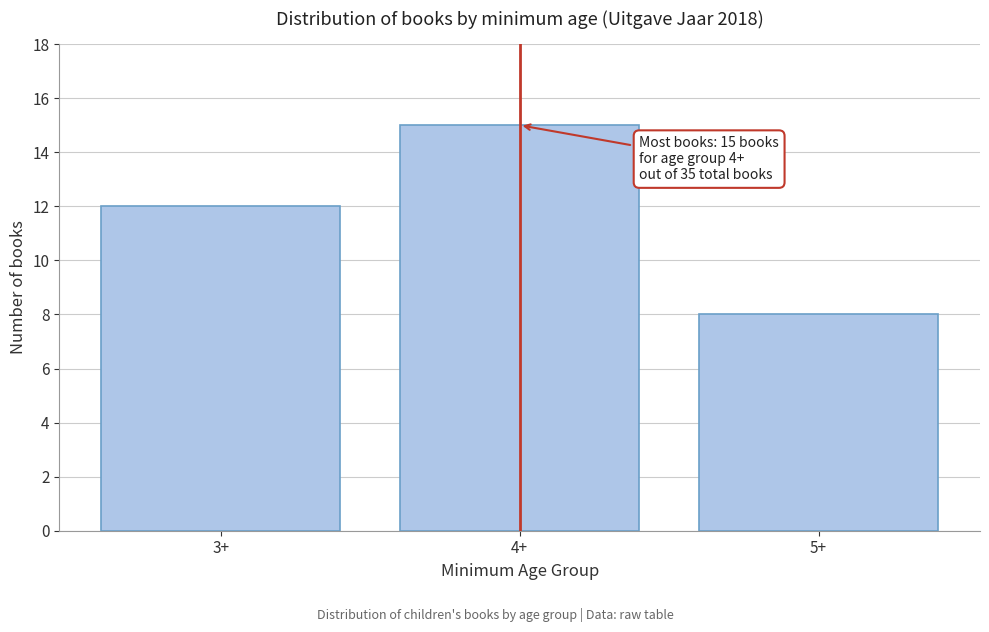

Reading left to right, extract all data points from this chart.

12	15	8